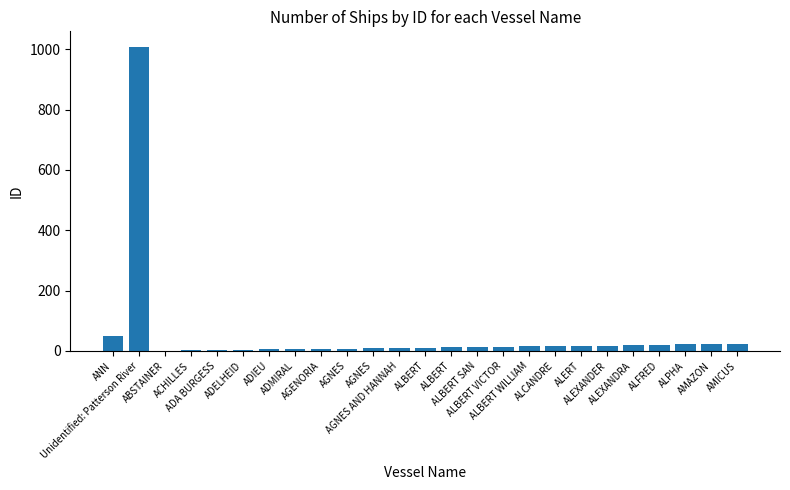

Count the number of data series in this chart.

1